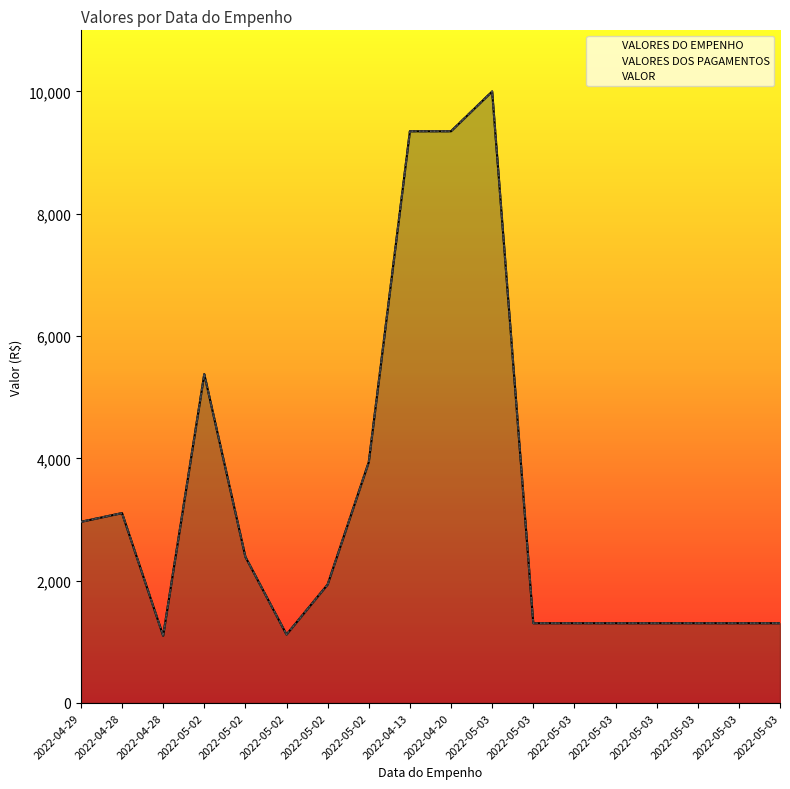

How many lines are shown in the chart?

3